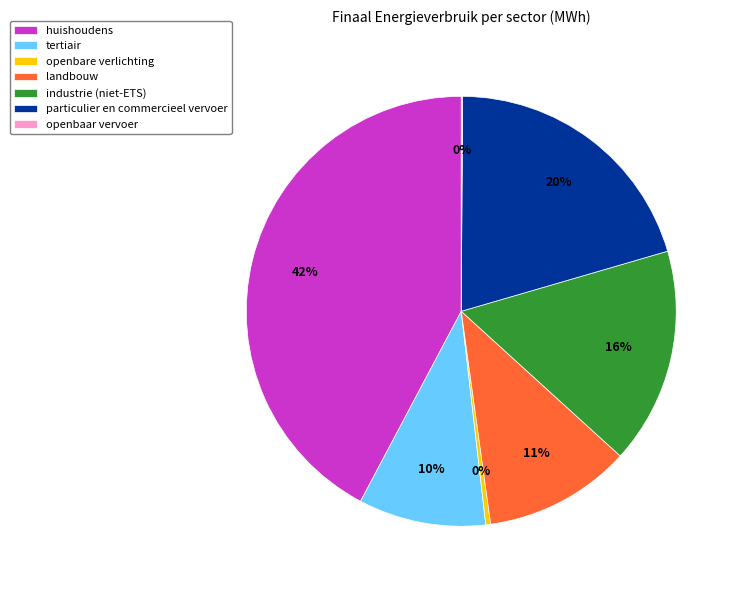

Which category has the biggest portion of the pie?

huishoudens